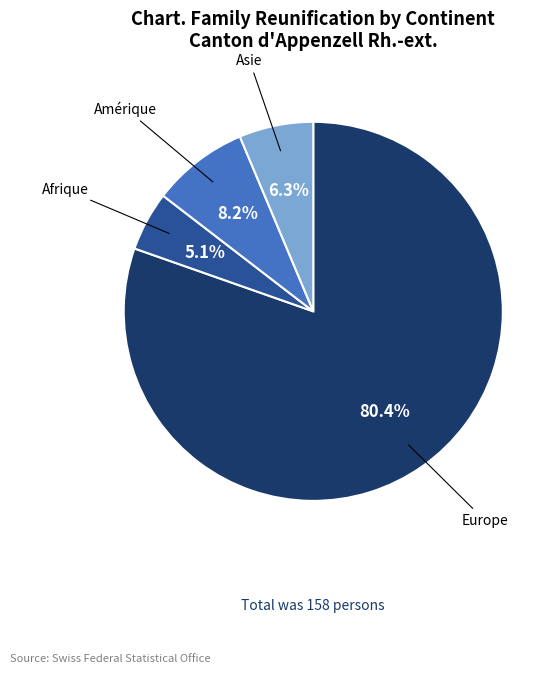

What is the largest slice in the pie chart?

Europe